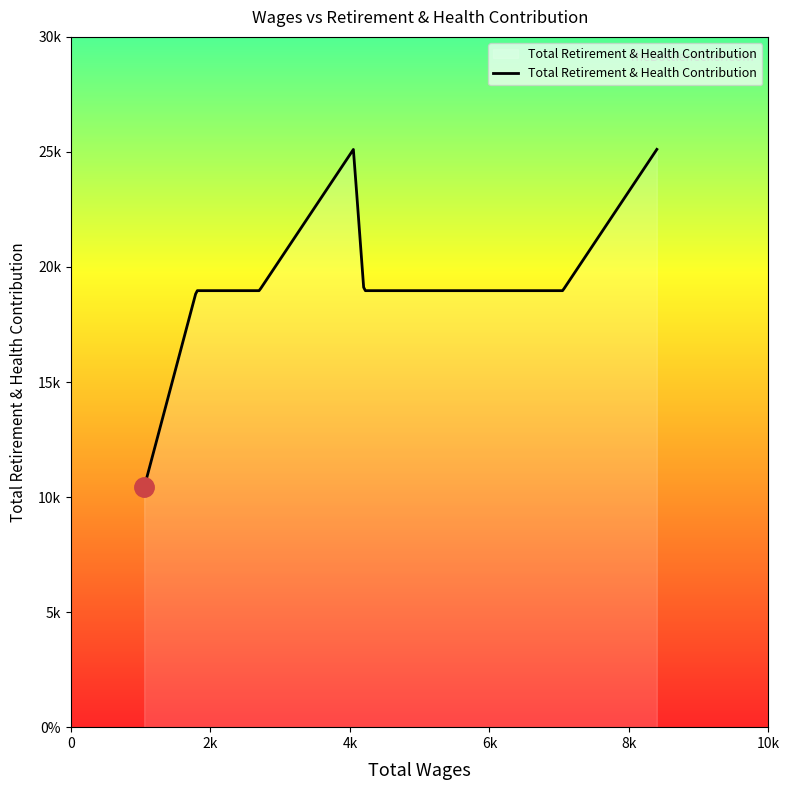

What is the value of the 5th point from the left?

18971